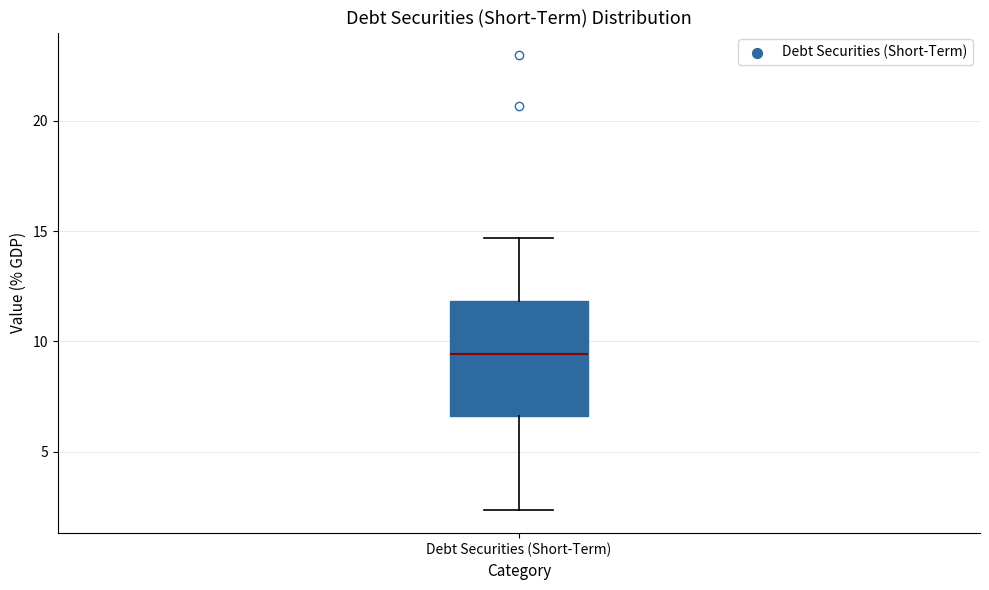

Read this box plot against the y-axis: the position of the median line, the range covered by the box, and the ends of both whiskers. The values are not printed on the chart, so give them approximately, as read against the axis.

median 9.5, box 6.5 to 12.0, whiskers 2.5 to 14.5